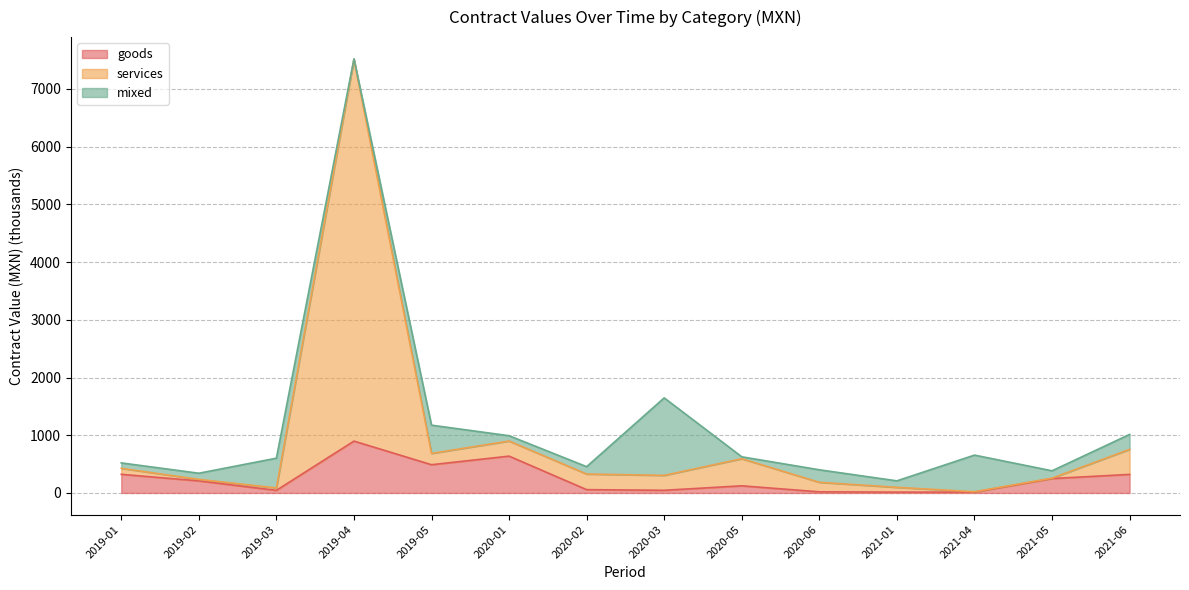

What is the highest value of the goods series?

898.4